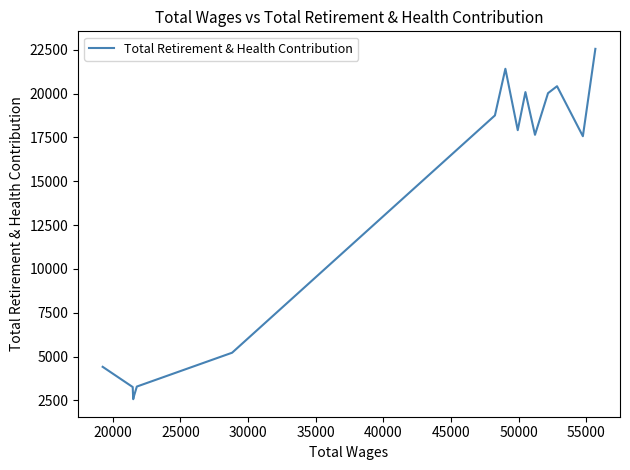

Is it true that the value at 11 is 4260?

False